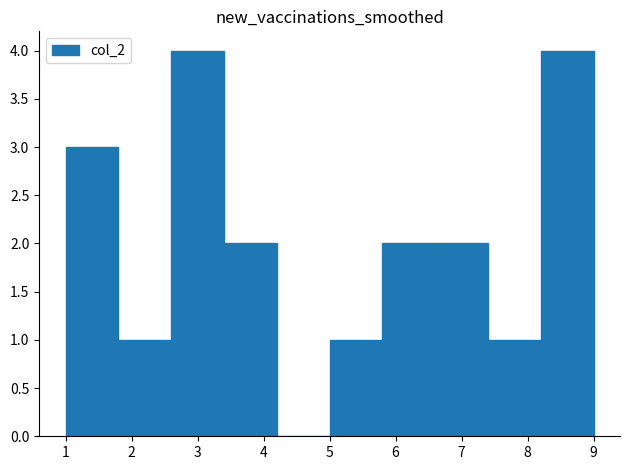

What is the height of the bar covering 1.8 to 2.6 on the x-axis? The values are not printed on the chart, so give them approximately, as read against the axis.

1